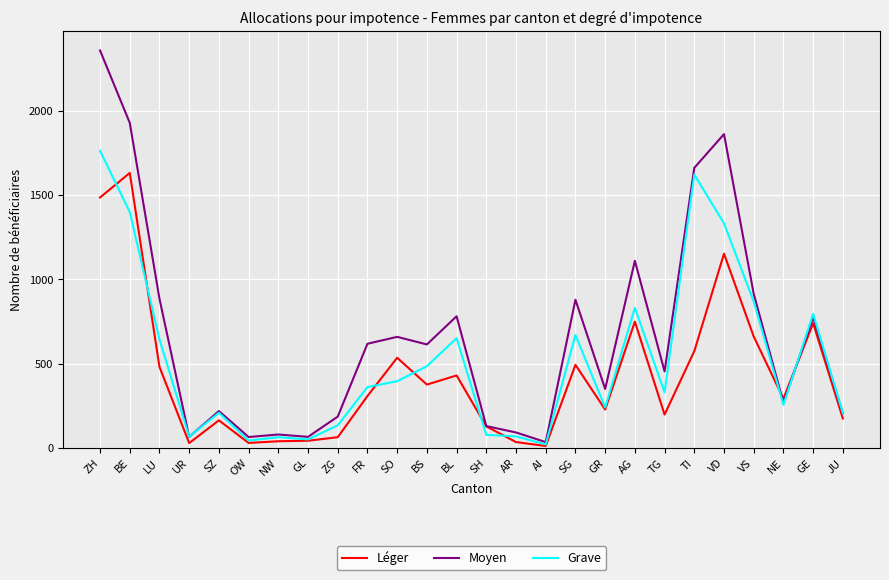

Is the value of Moyen at TG greater than the value of Léger at ZH?

No